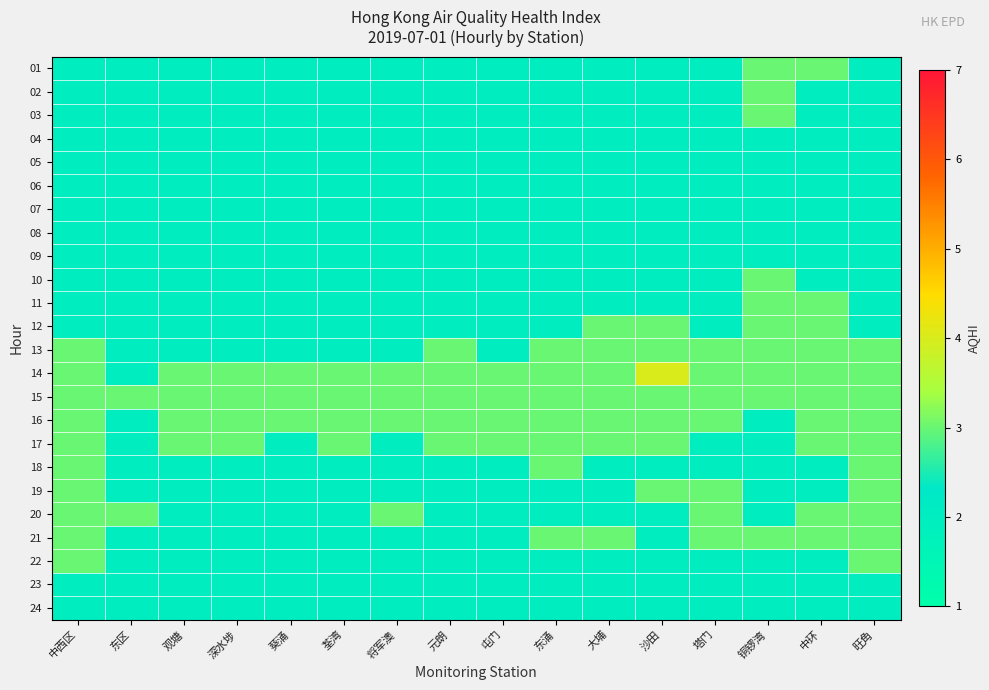

Which series has the largest total across all categories?

14